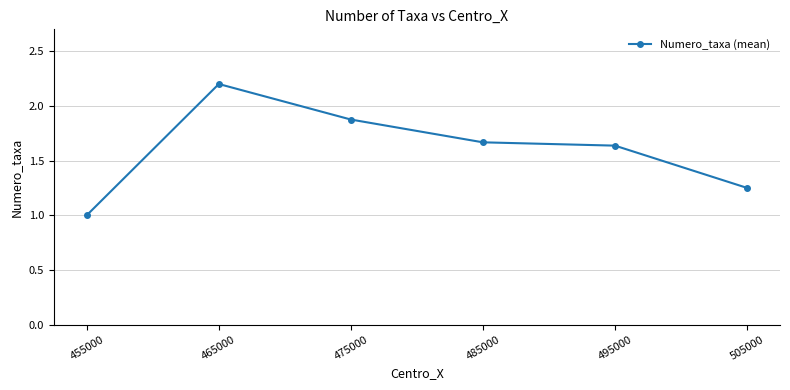

How many lines are shown in the chart?

1